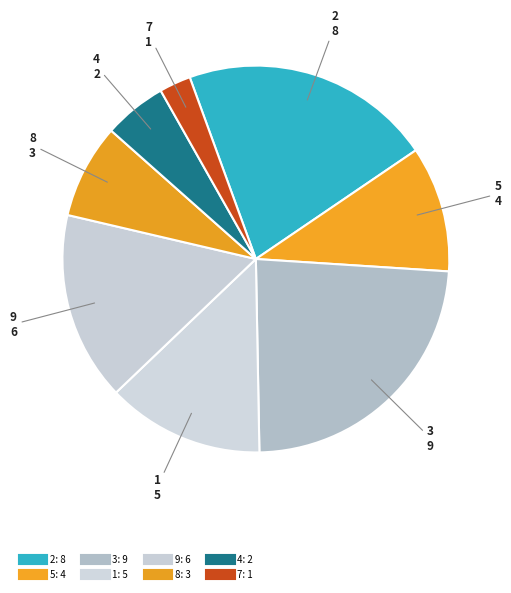

How many segments does this pie chart have?

8